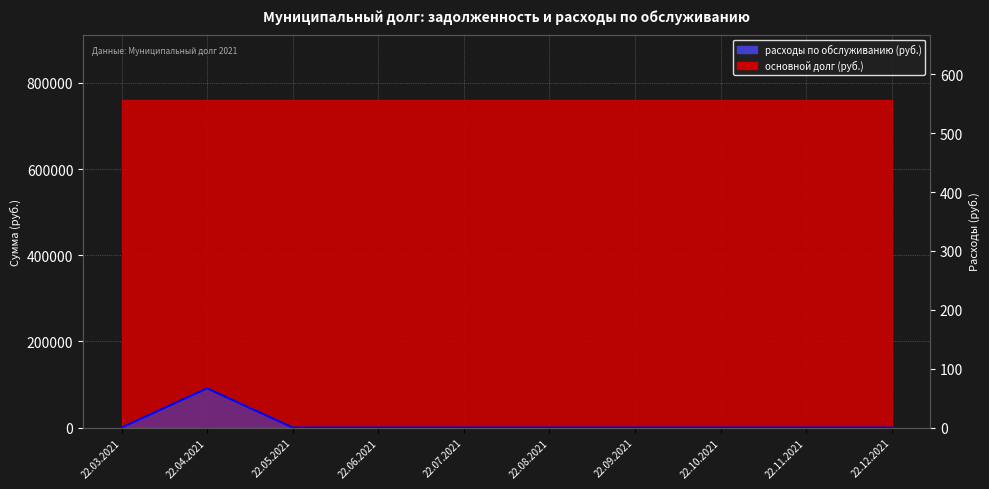

What is the label of the 7th point from the right?

22.06.2021